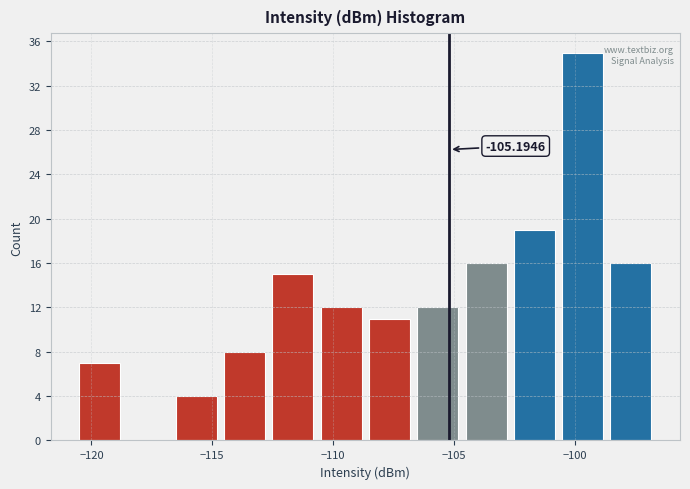

Read against the x-axis, roughly where is the centre of the tallest bar?

-99.5